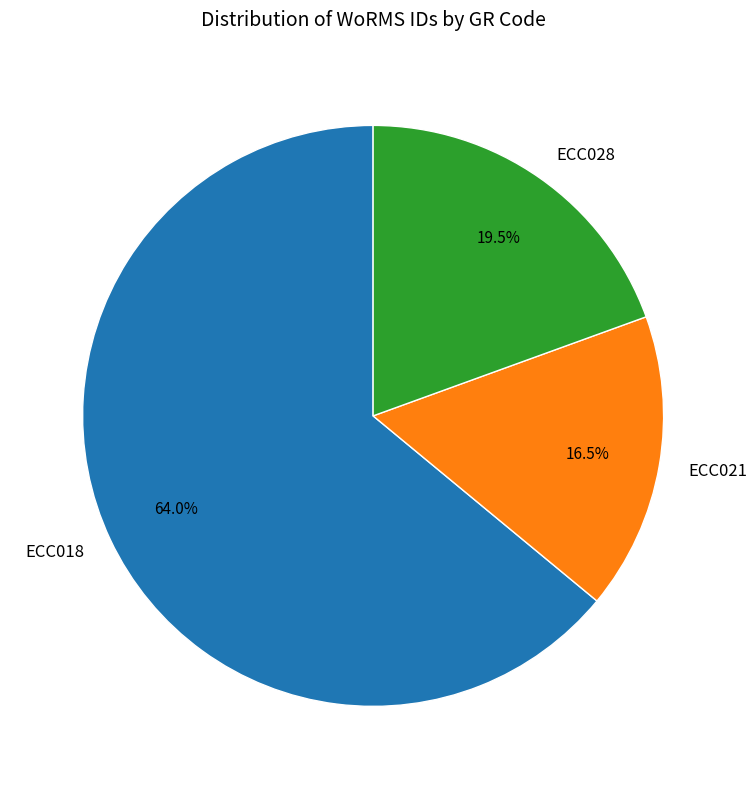

Does ECC021 represent more than half of the total?

No